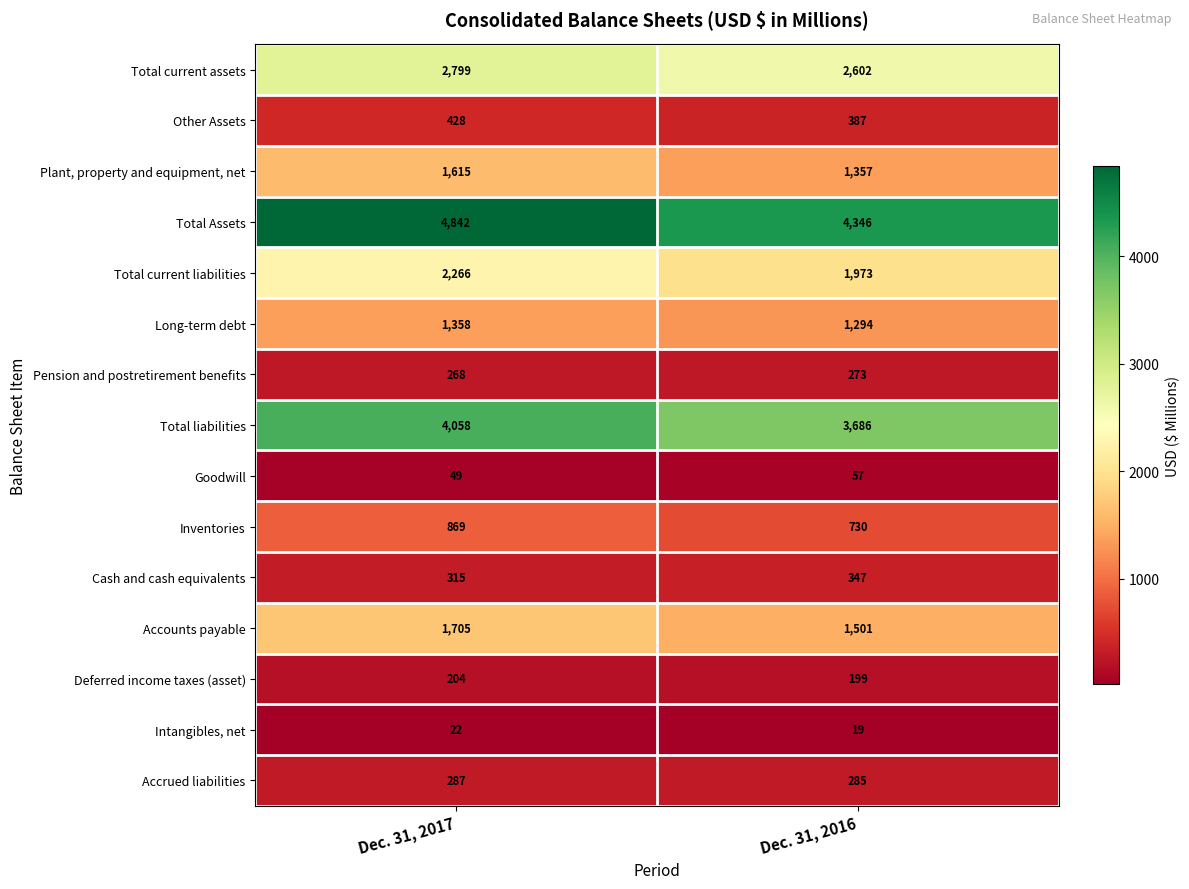

List the series in order of their peak value, highest first.

Total Assets, Total liabilities, Total current assets, Total current liabilities, Accounts payable, Plant, property and equipment, net, Long-term debt, Inventories, Other Assets, Cash and cash equivalents, Accrued liabilities, Pension and postretirement benefits, Deferred income taxes (asset), Goodwill, Intangibles, net